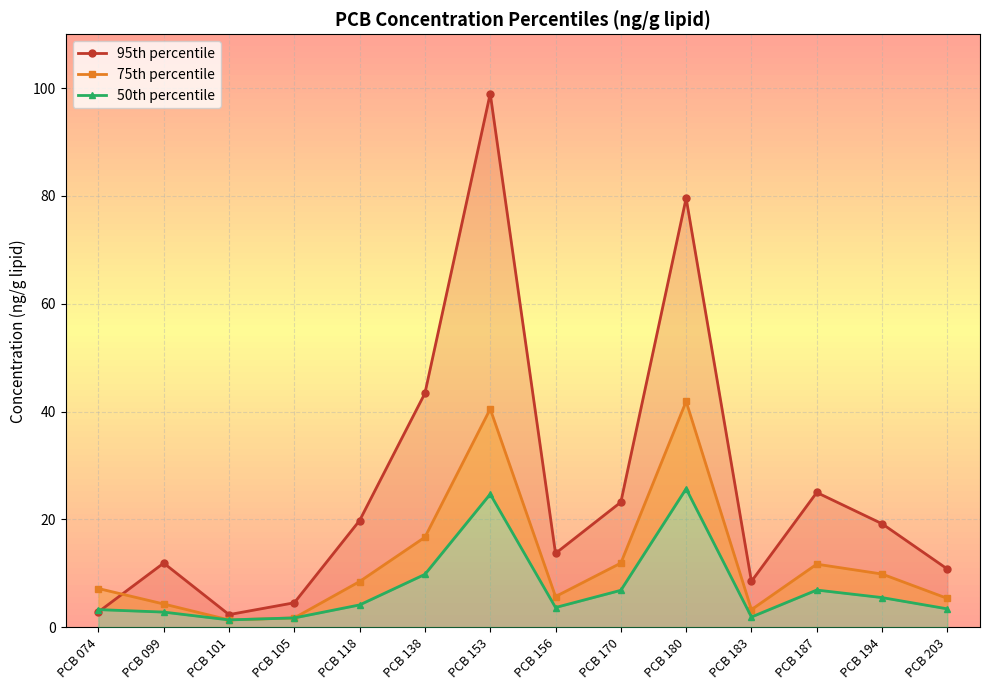

Is it true that 50th percentile equals 2.3 at PCB 138?

False